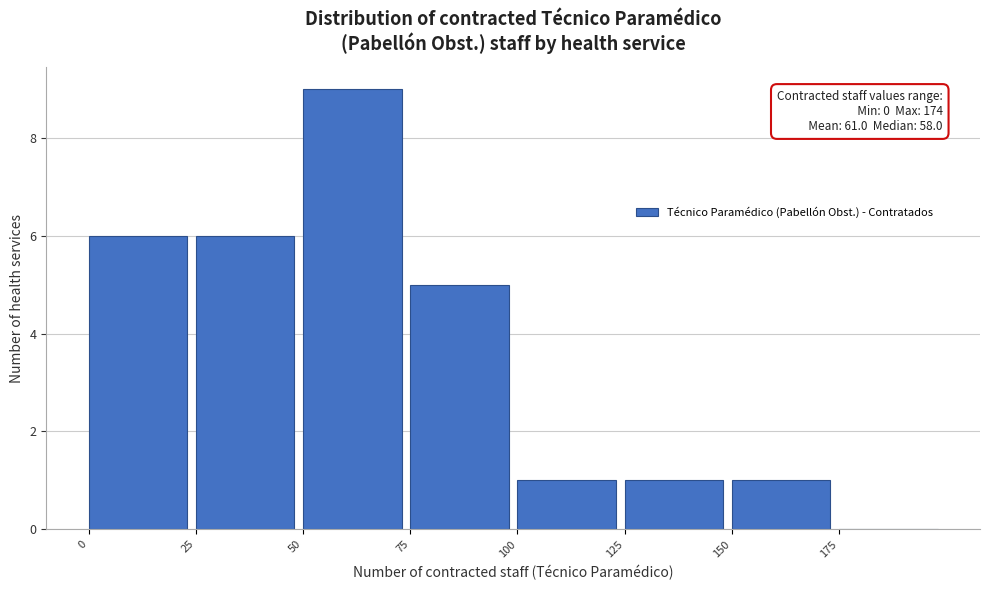

Over which range of the x-axis is the bar tallest?

50 to 75